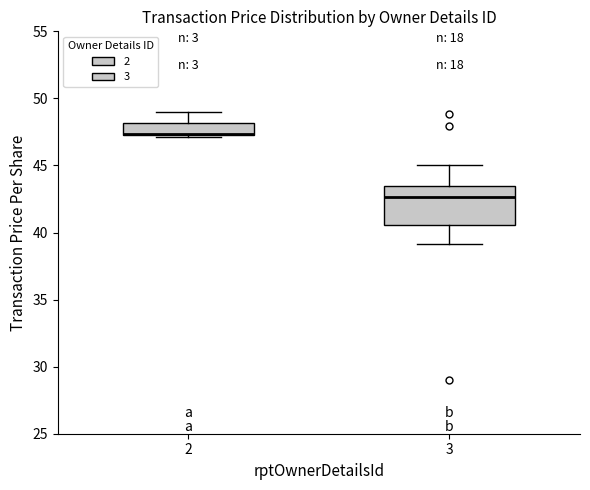

Comparing the boxes themselves (not the whiskers), which one is the tallest?

3